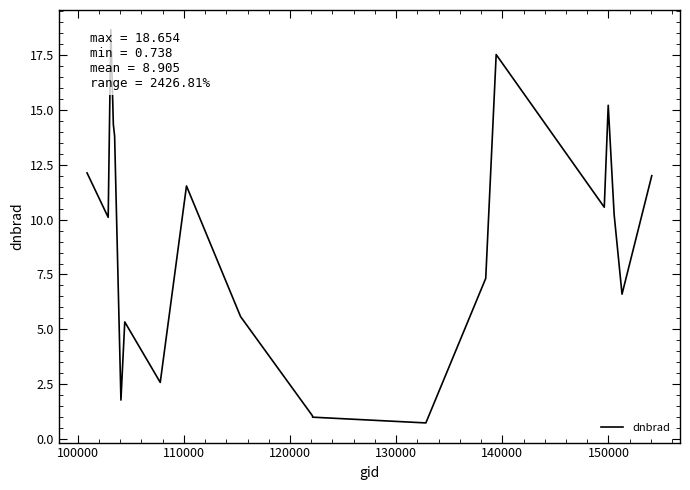

What is the difference between the maximum and minimum values?

17.9